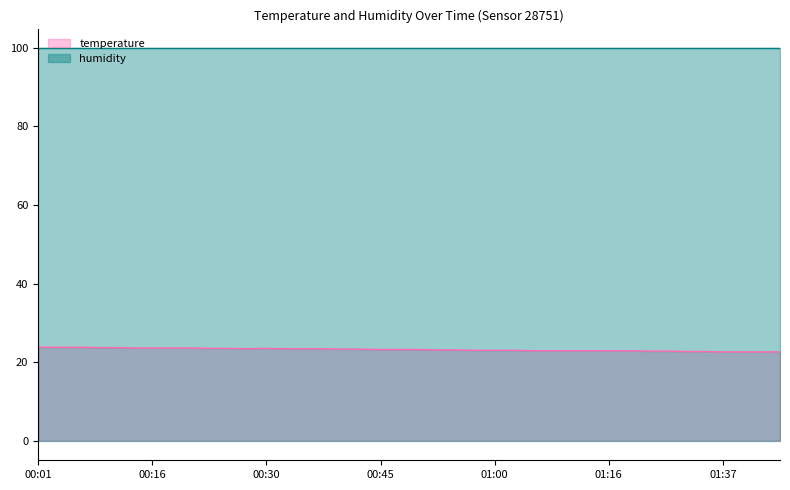

What is the minimum value shown in the chart?

22.6